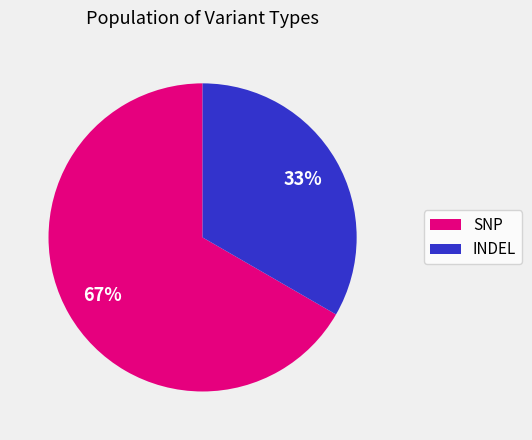

To the nearest percent, what is the average slice percentage?

50%